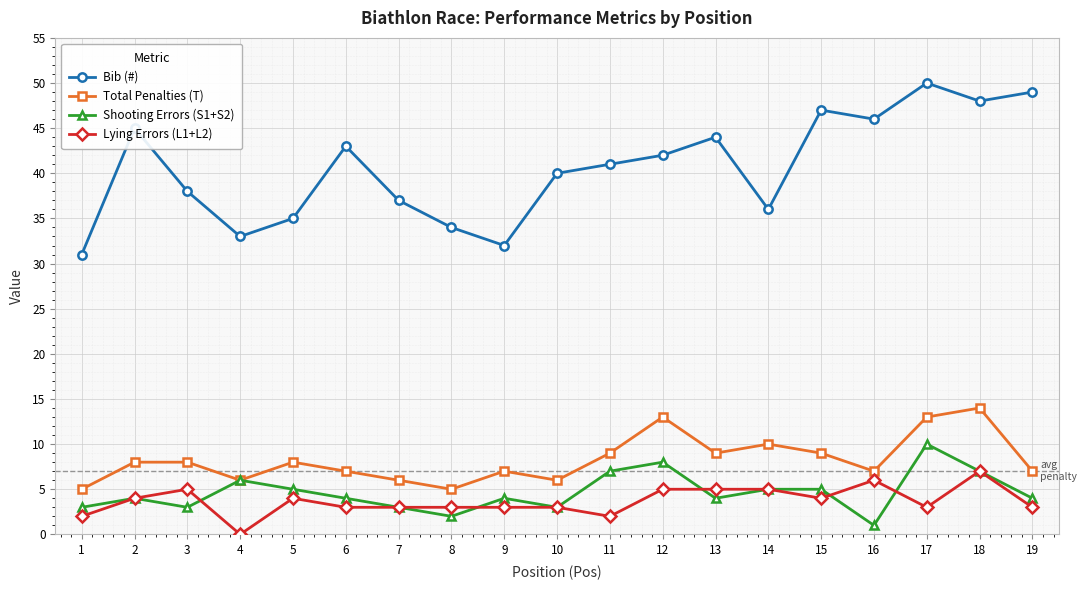

At which label does Bib (#) reach its minimum?

1